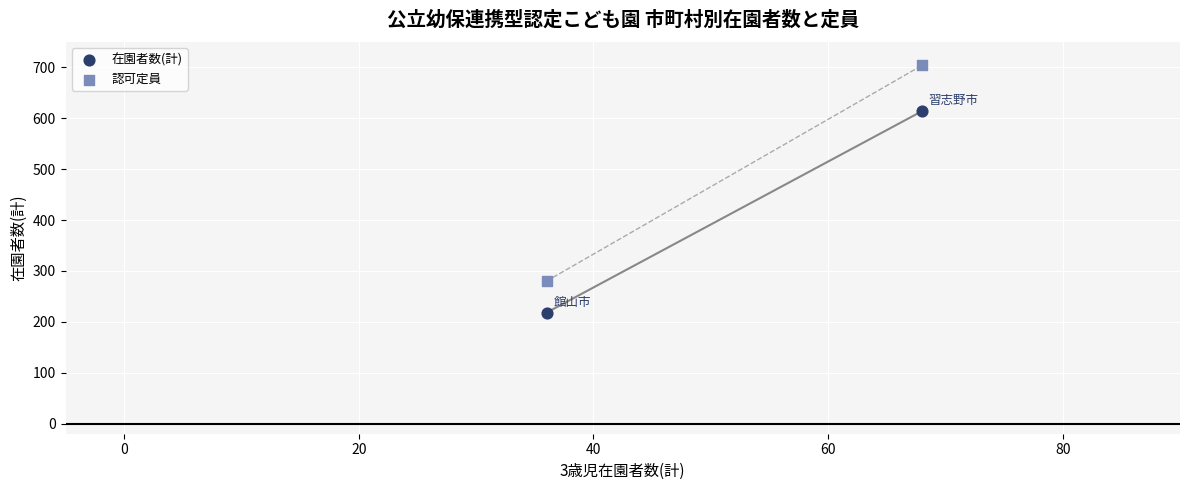

Which series reaches the minimum Y coordinate?

在園者数(計)